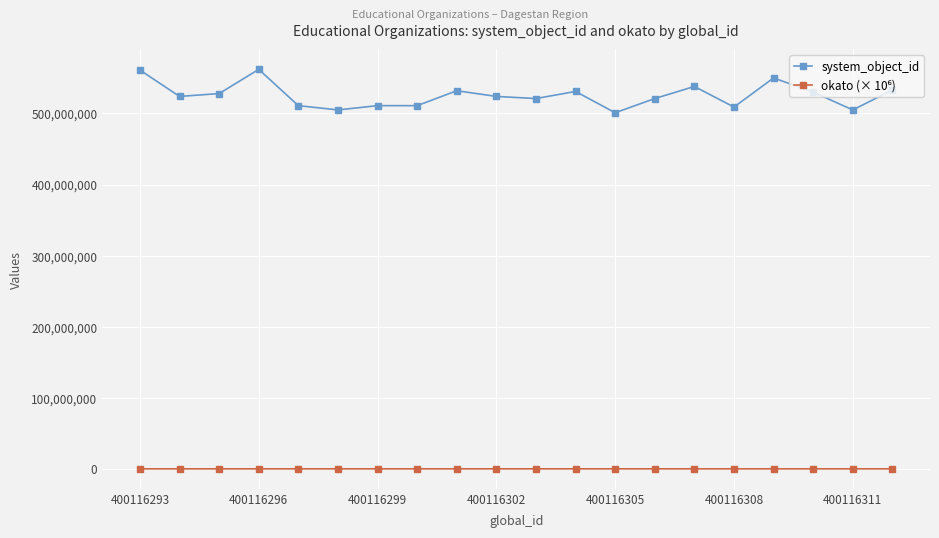

In system_object_id, how many points are higher than both neighbors (excluding endpoints)?

5